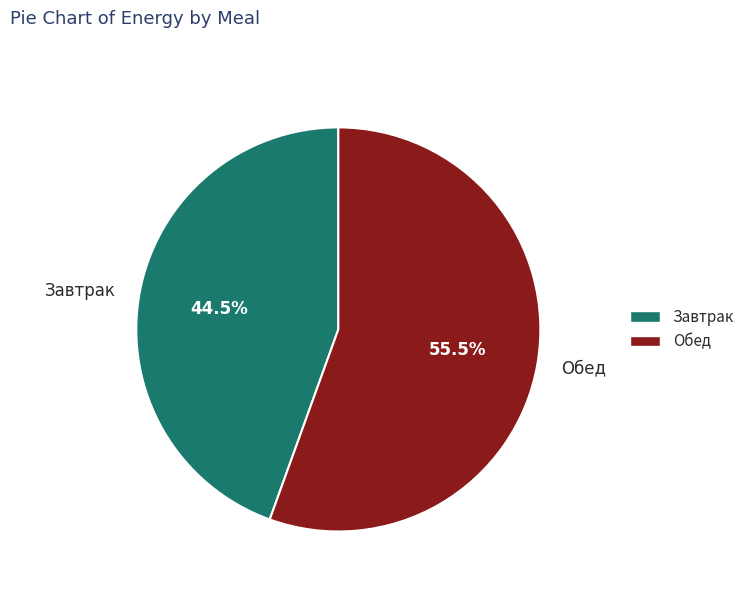

Count the number of slices in the pie.

2